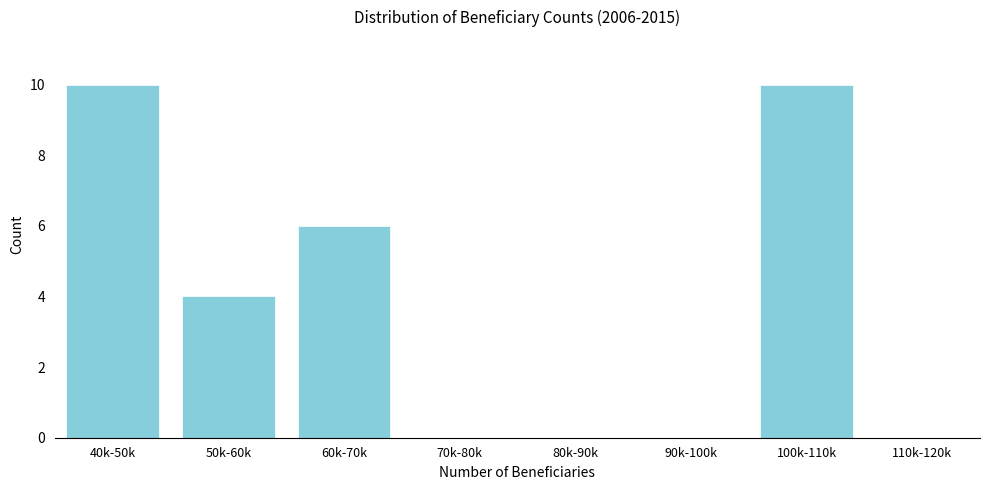

Reading left to right, what are all the values shown in this chart?

40k-50k=10	50k-60k=4	60k-70k=6	70k-80k=0	80k-90k=0	90k-100k=0	100k-110k=10	110k-120k=0